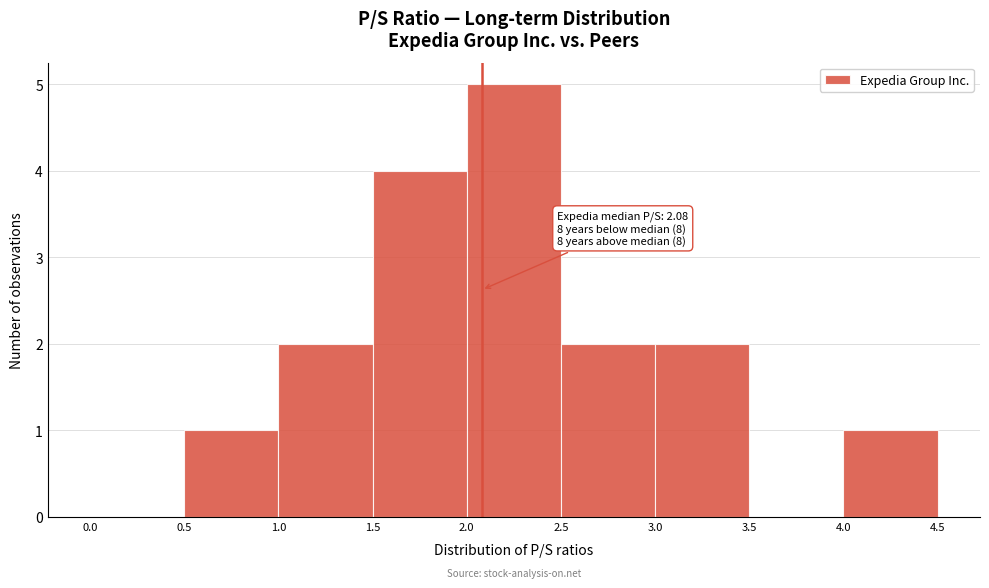

Over which range of the x-axis is the bar tallest?

2.0 to 2.5